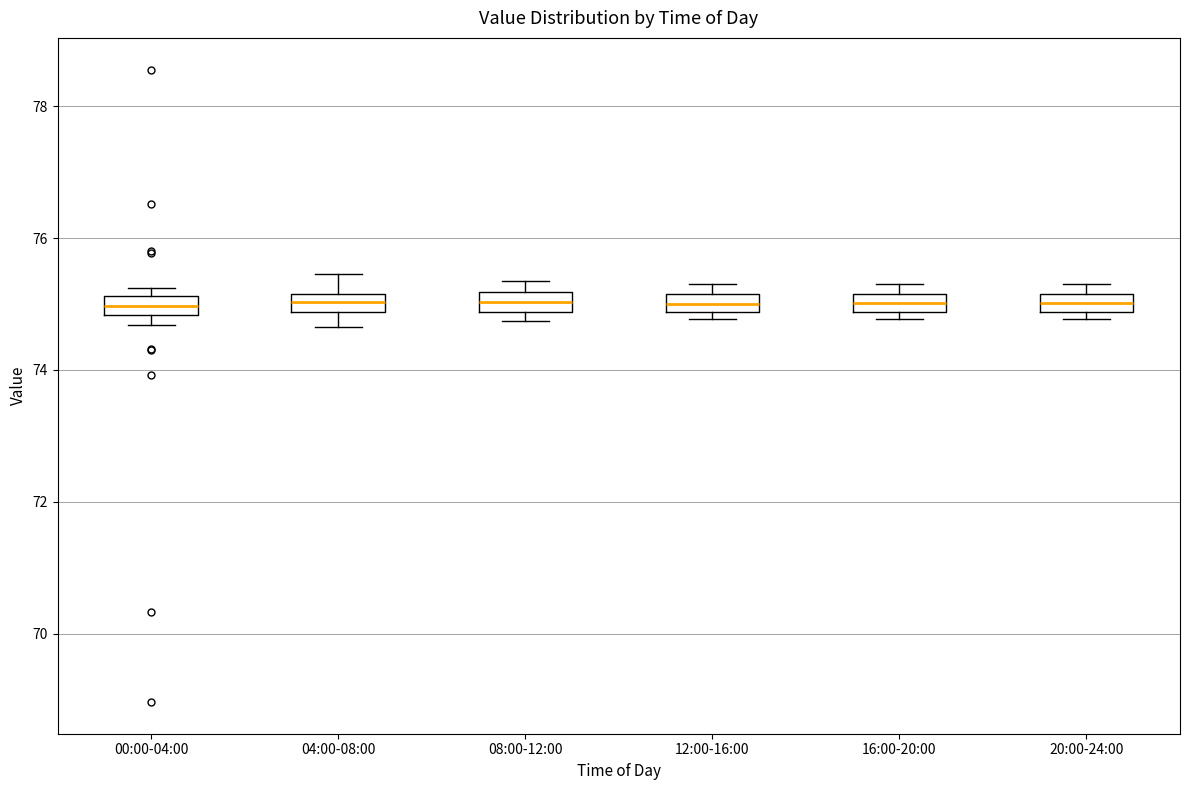

Where does the median line of the box for 16:00-20:00 sit on the y-axis? The values are not printed on the chart, so give them approximately, as read against the axis.

75.0